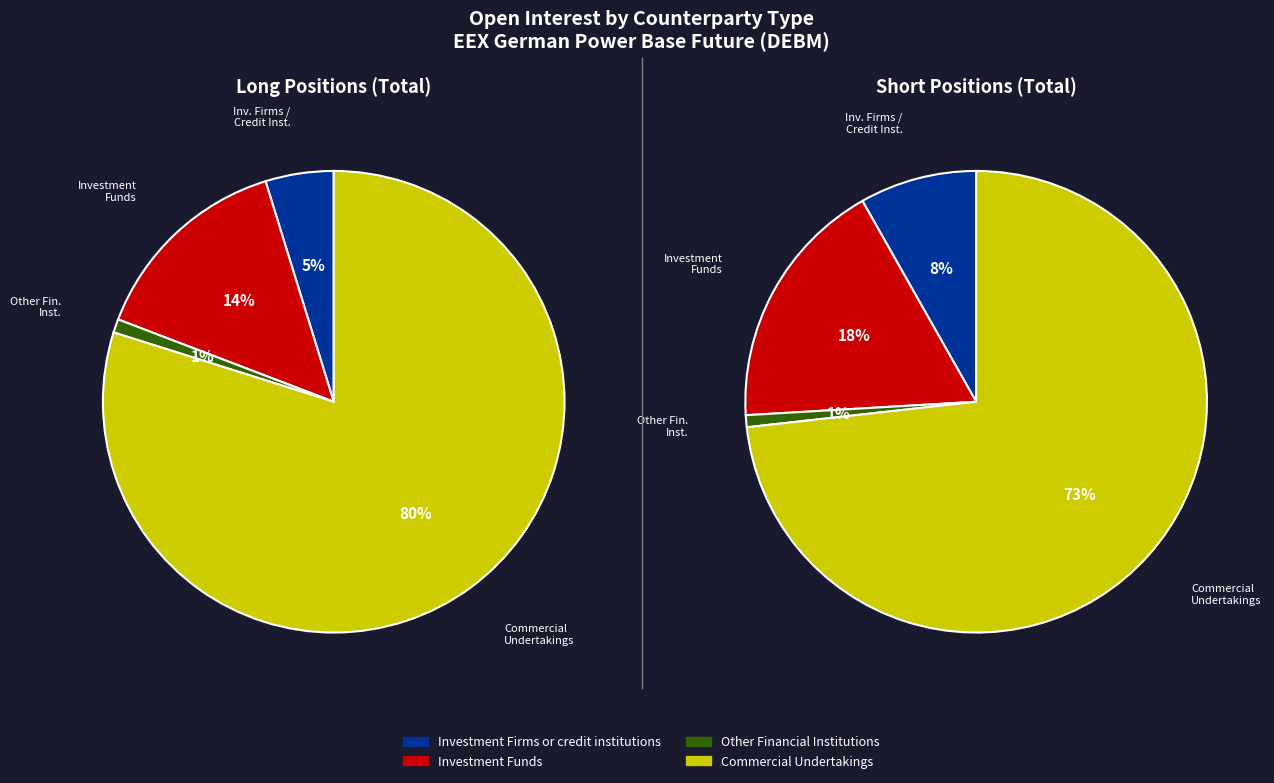

Rank the categories by Short value from highest to lowest.

Commercial Undertakings, Investment Funds, Investment Firms or credit institutions, Other Financial Institutions